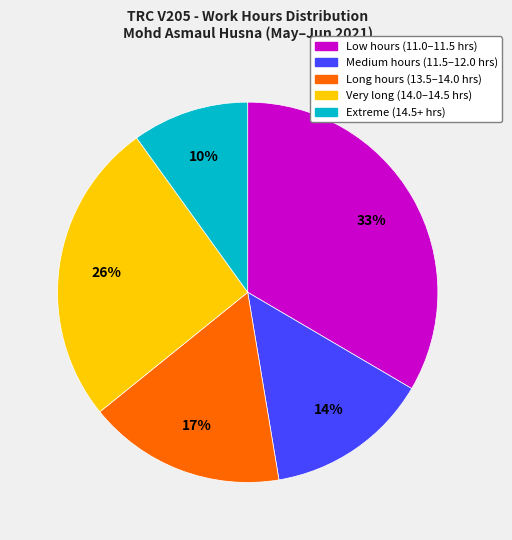

To the nearest percent, what is the average slice percentage?

20%